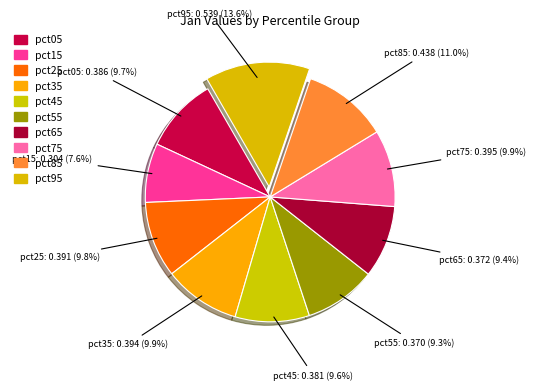

How many segments does this pie chart have?

10